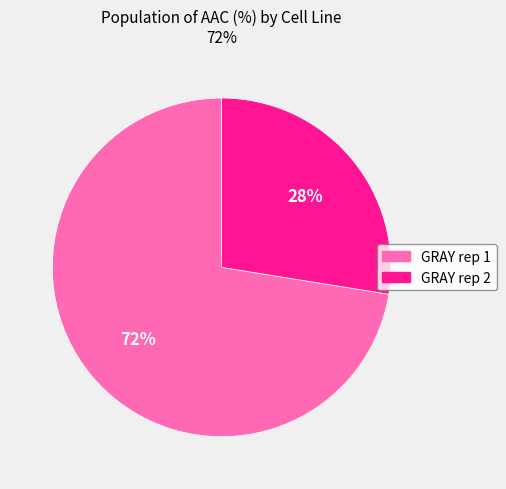

To the nearest percent, what percentage of the pie is GRAY rep 2?

28%